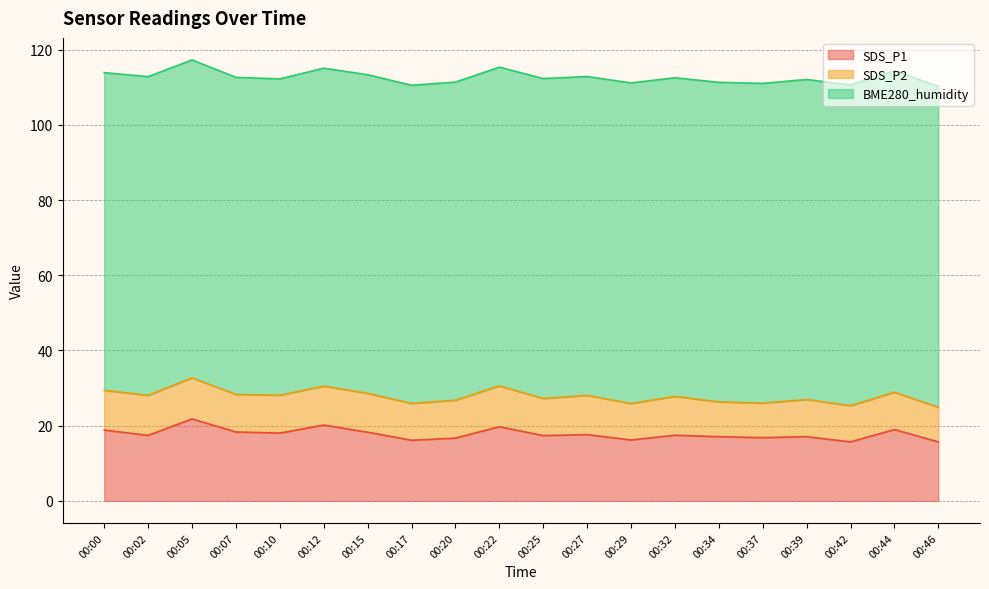

Is it true that SDS_P2 equals 9.2 at 00:46?

True